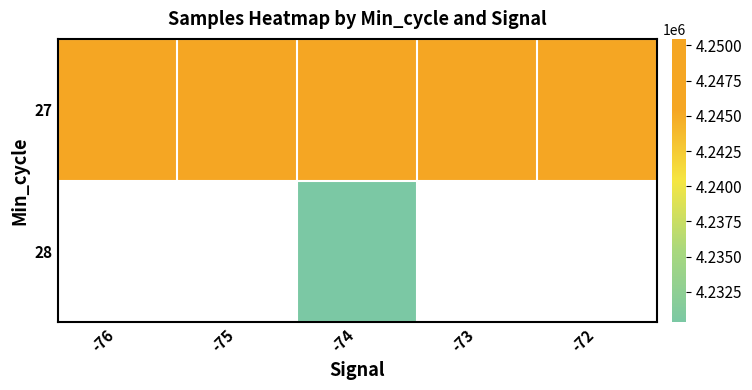

List the labels in order of 27 value, smallest first.

-76, -75, -72, -73, -74